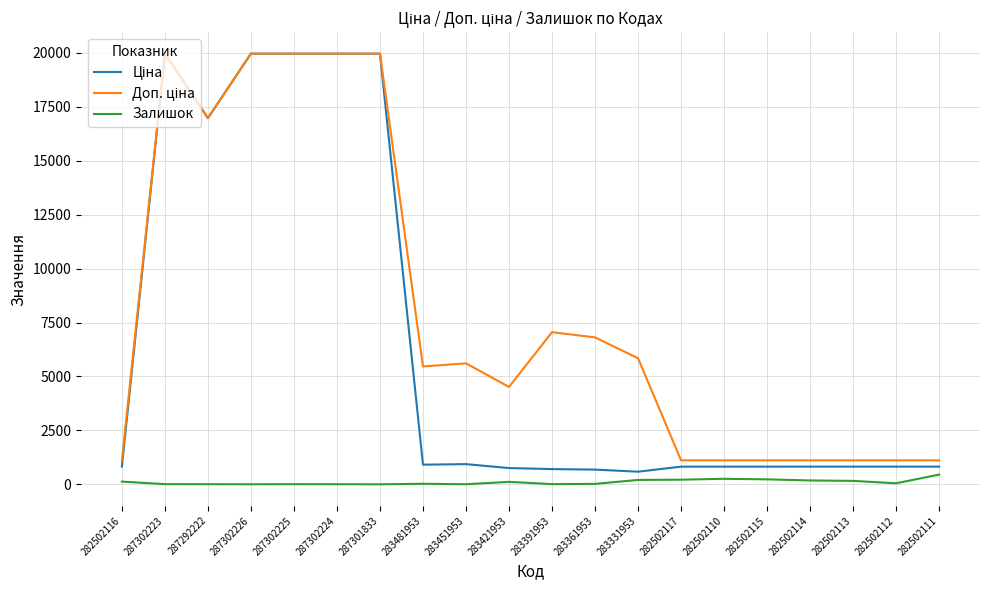

What is the difference between the highest and lowest values at 287301833?

19964.2